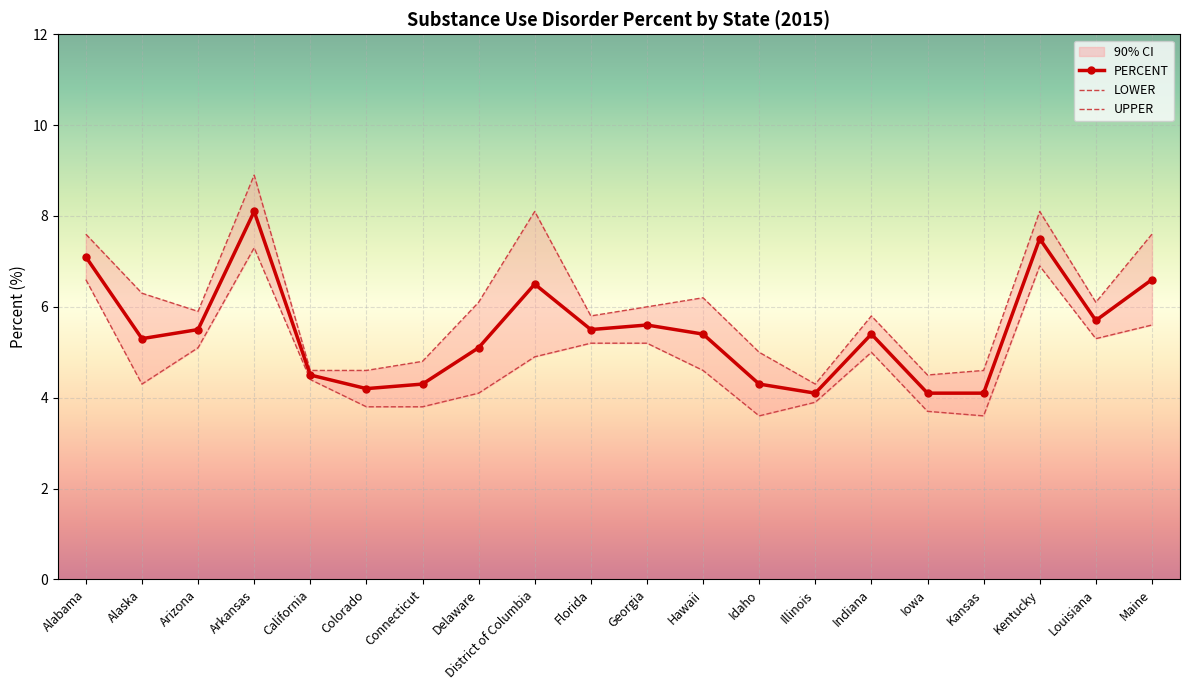

Where is the first local minimum for PERCENT?

Alaska